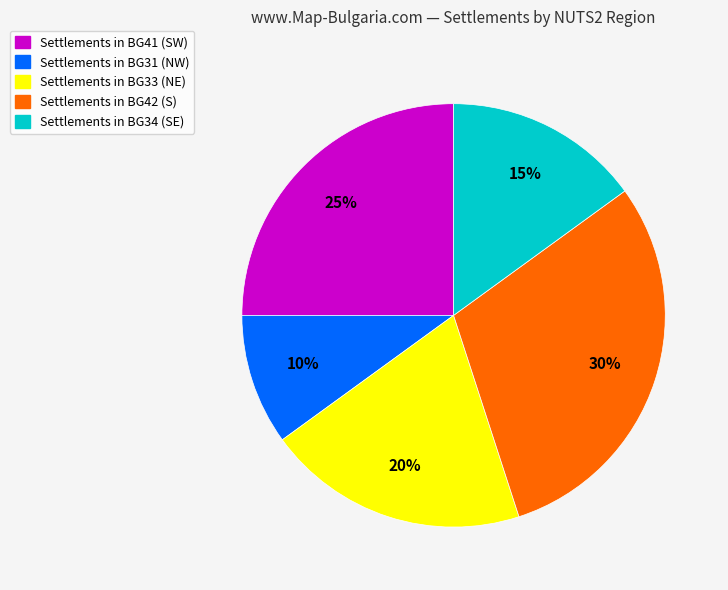

Is there a majority slice in this chart?

No